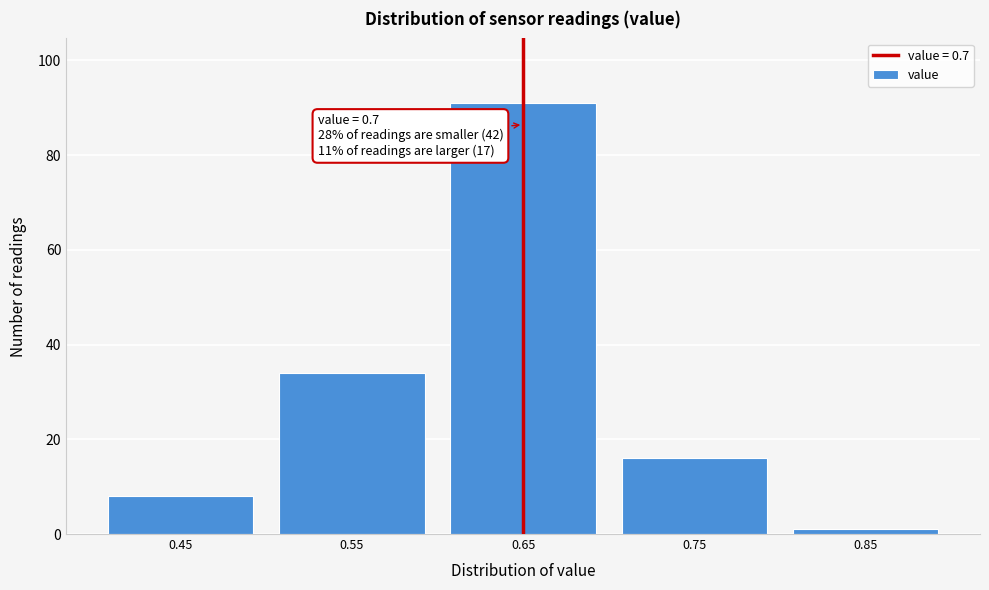

Reading right to left, what are all the values shown in this chart?

0.85=1	0.75=16	0.65=91	0.55=34	0.45=8